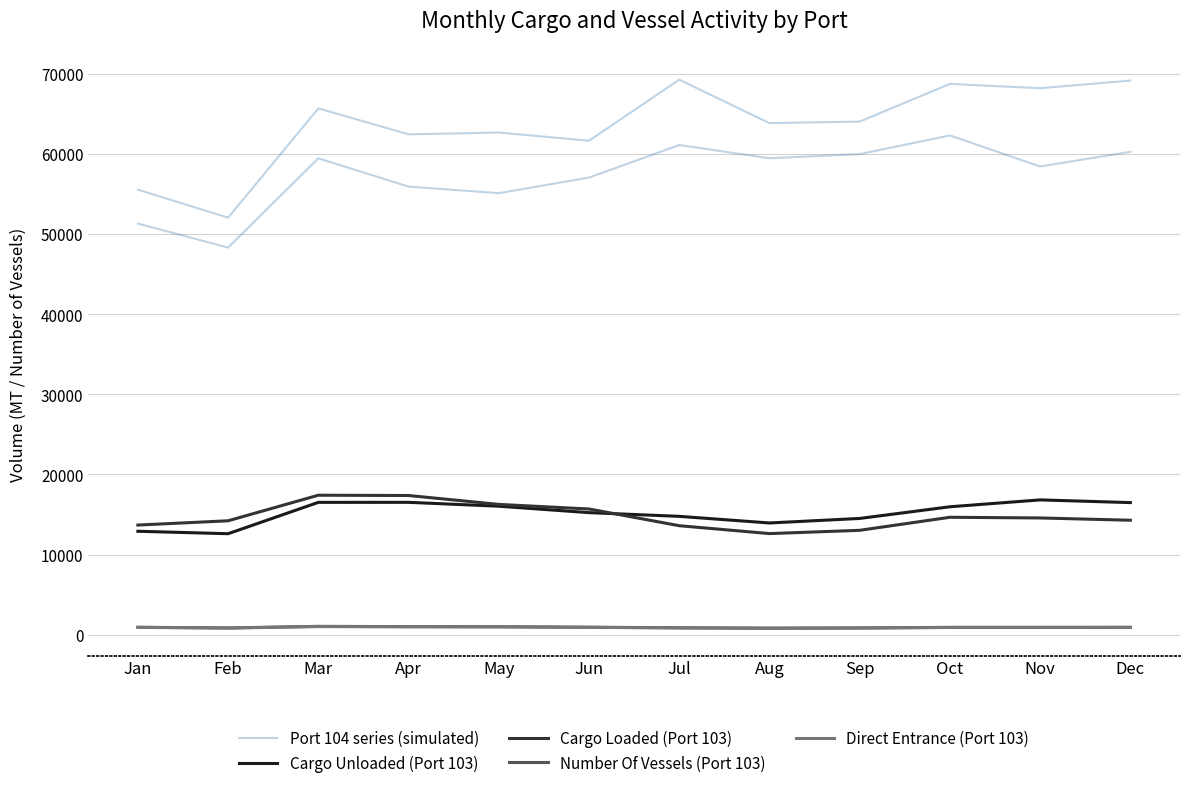

Reading left to right, what are all the values shown in this chart?

Port 104 series (simulated): Jan=51323	Feb=48331	Mar=59473	Apr=55943	May=55119	Jun=57069	Jul=61134	Aug=59481	Sep=60002	Oct=62328	Nov=58456	Dec=60288
Cargo Unloaded (Port 103): Jan=12910	Feb=12604	Mar=16518	Apr=16522	May=16038	Jun=15235	Jul=14771	Aug=13945	Sep=14510	Oct=15968	Nov=16826	Dec=16488
Cargo Loaded (Port 103): Jan=13684	Feb=14218	Mar=17410	Apr=17374	May=16264	Jun=15690	Jul=13603	Aug=12619	Sep=13028	Oct=14656	Nov=14571	Dec=14286
Number Of Vessels (Port 103): Jan=925	Feb=840	Mar=1037	Apr=1002	May=991	Jun=929	Jul=861	Aug=814	Sep=840	Oct=914	Nov=914	Dec=925
Direct Entrance (Port 103): Jan=910	Feb=821	Mar=1011	Apr=985	May=973	Jun=916	Jul=837	Aug=796	Sep=826	Oct=894	Nov=896	Dec=897